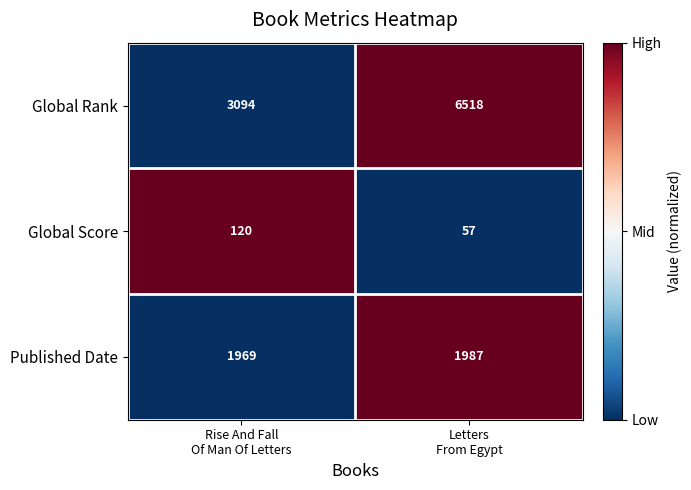

List the series in order of their overall mean, highest first.

Global Rank, Published Date, Global Score